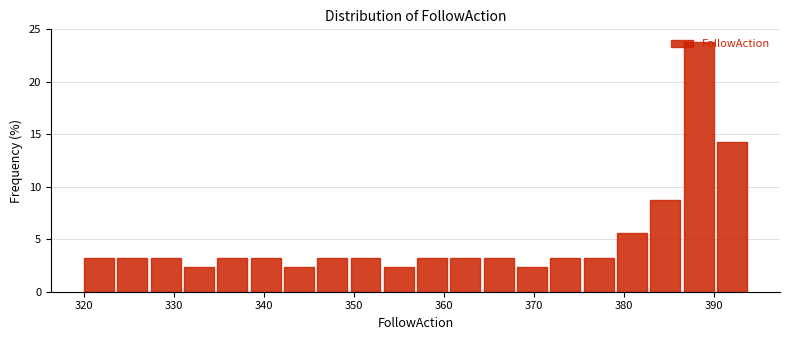

Read against the x-axis, roughly where is the centre of the tallest bar?

388